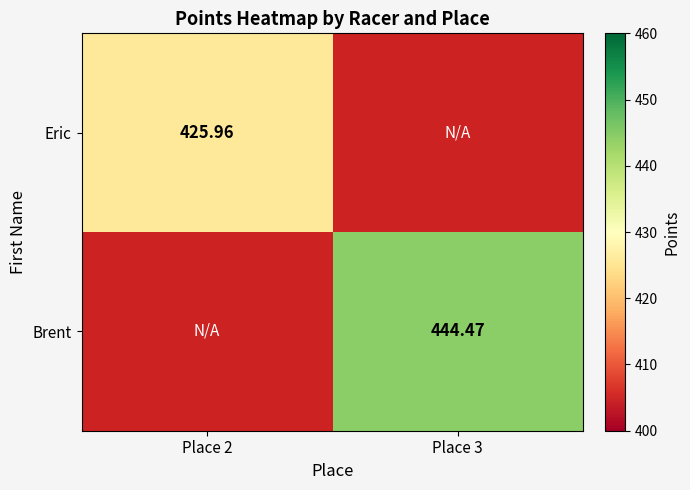

Between Place 2 and Place 3, which is larger?

Place 3